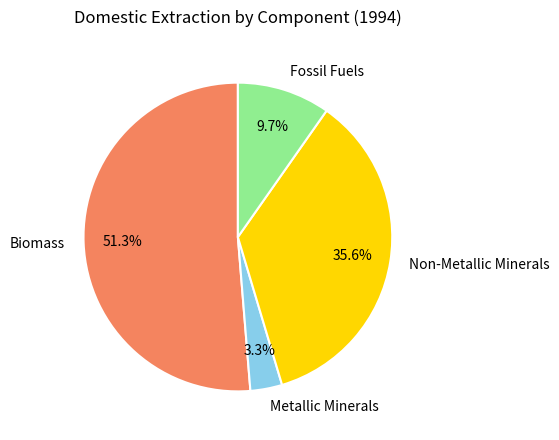

To the nearest percent, what portion does Fossil Fuels represent?

10%